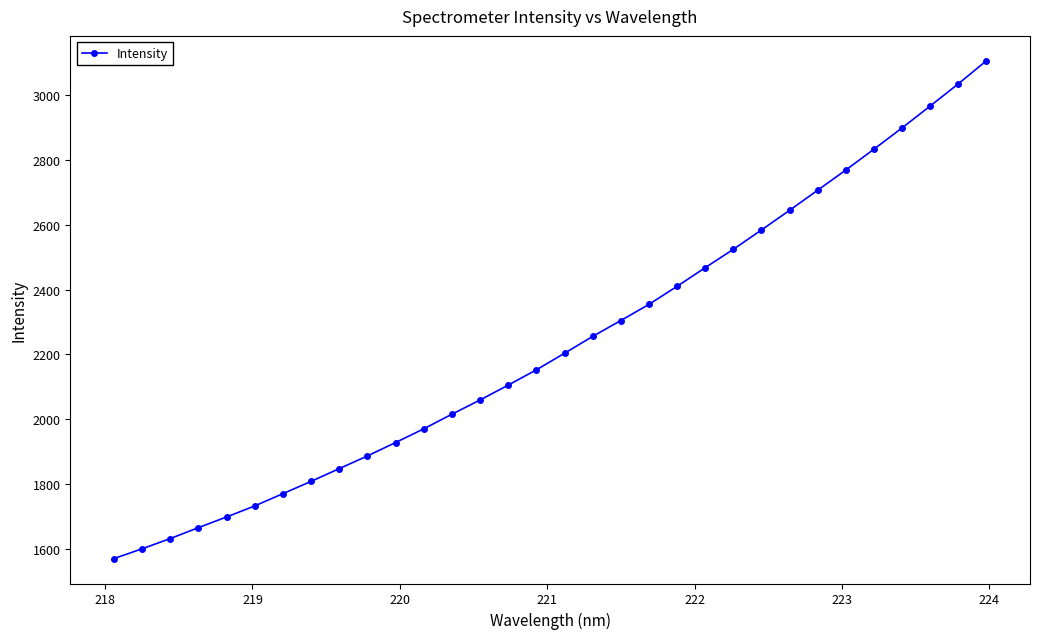

How many lines are shown in the chart?

1